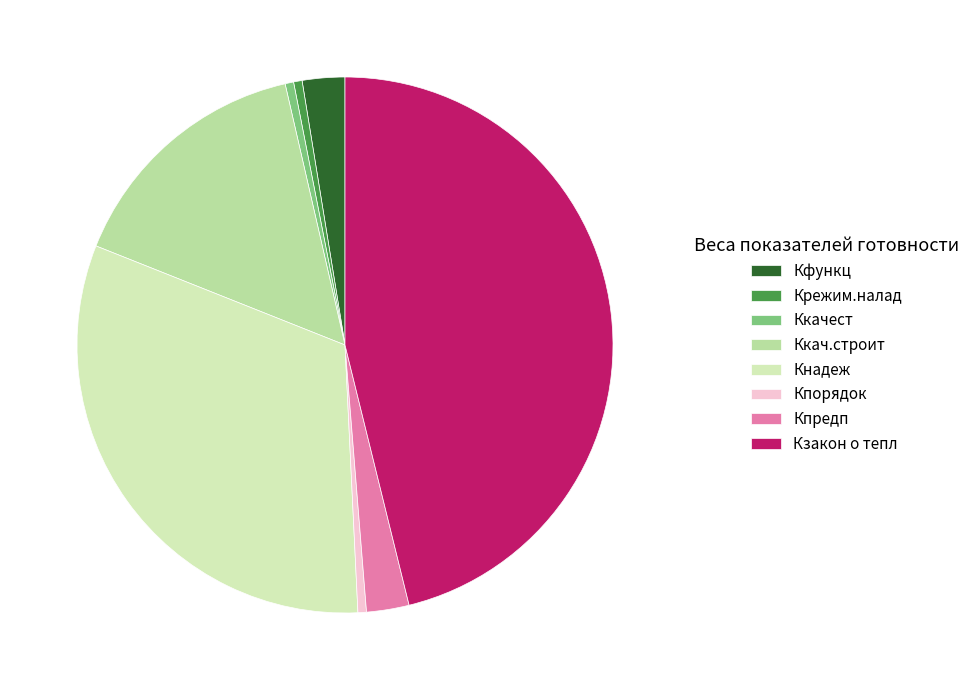

What is the smallest slice in the pie chart?

Крежим.налад